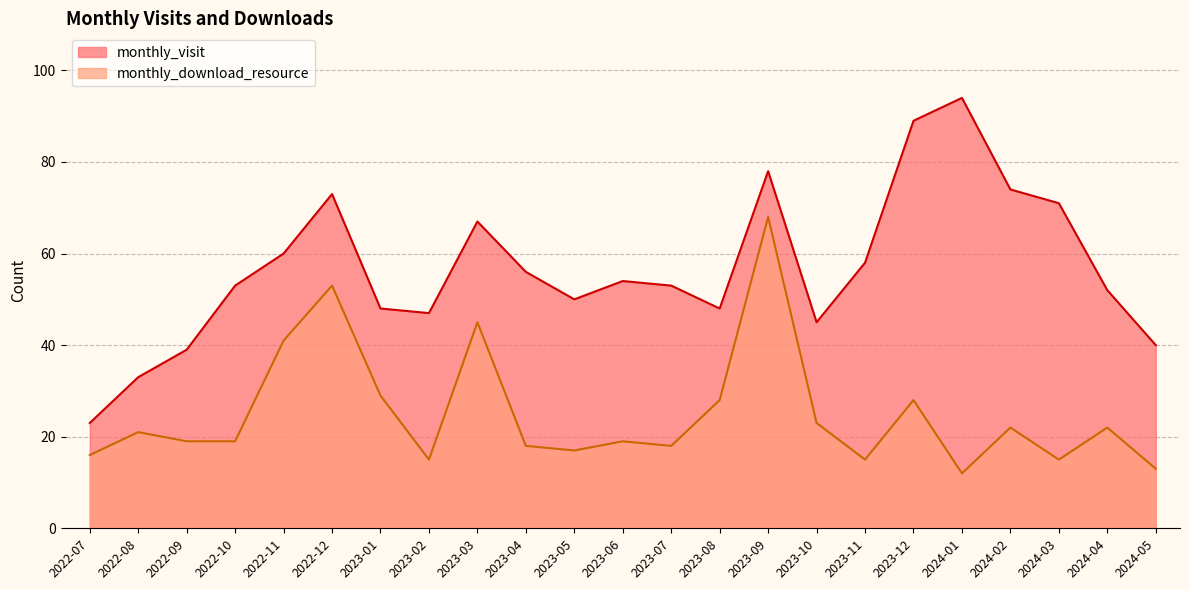

Which series has the largest total across all categories?

monthly_visit